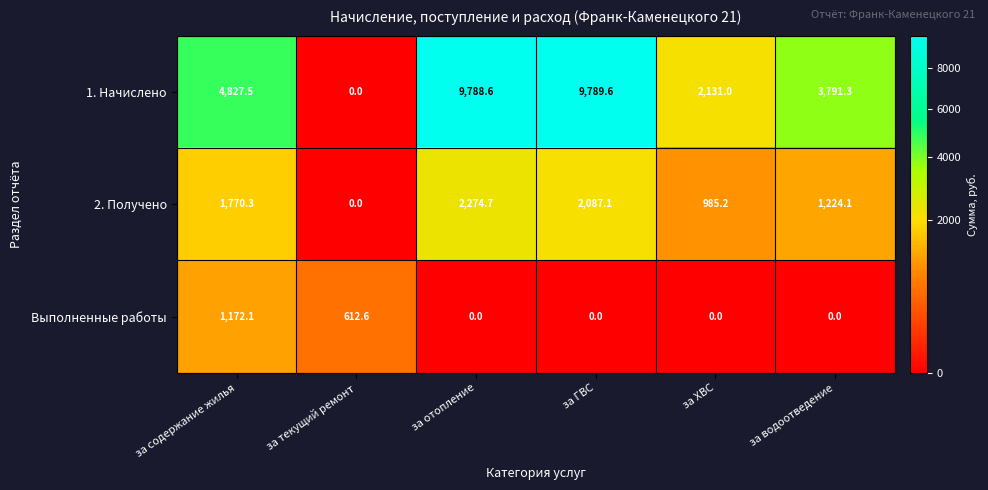

What is the spread (max minus min) of values at за текущий ремонт?

612.6